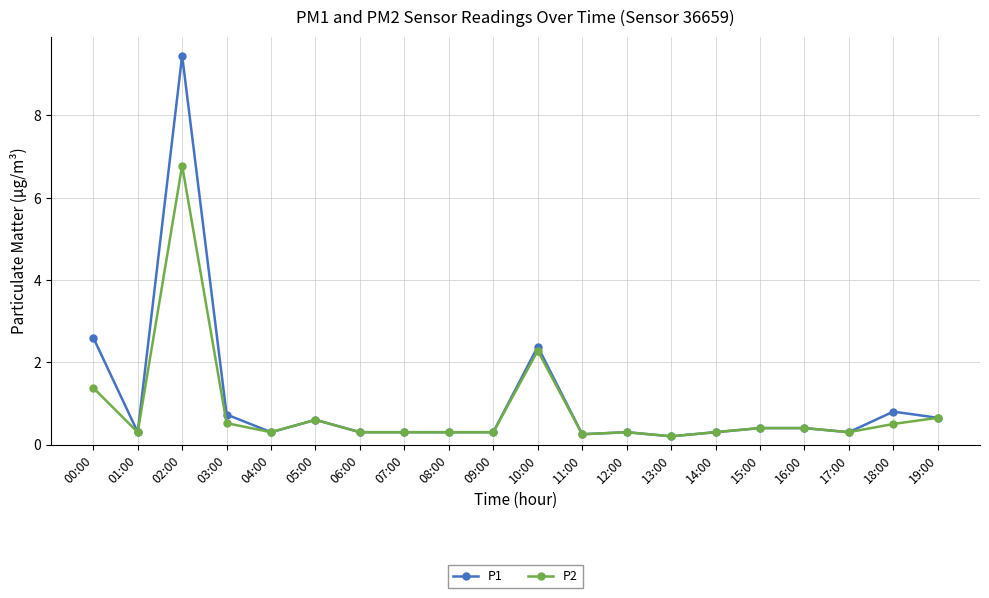

Which series has the widest spread of values?

P1